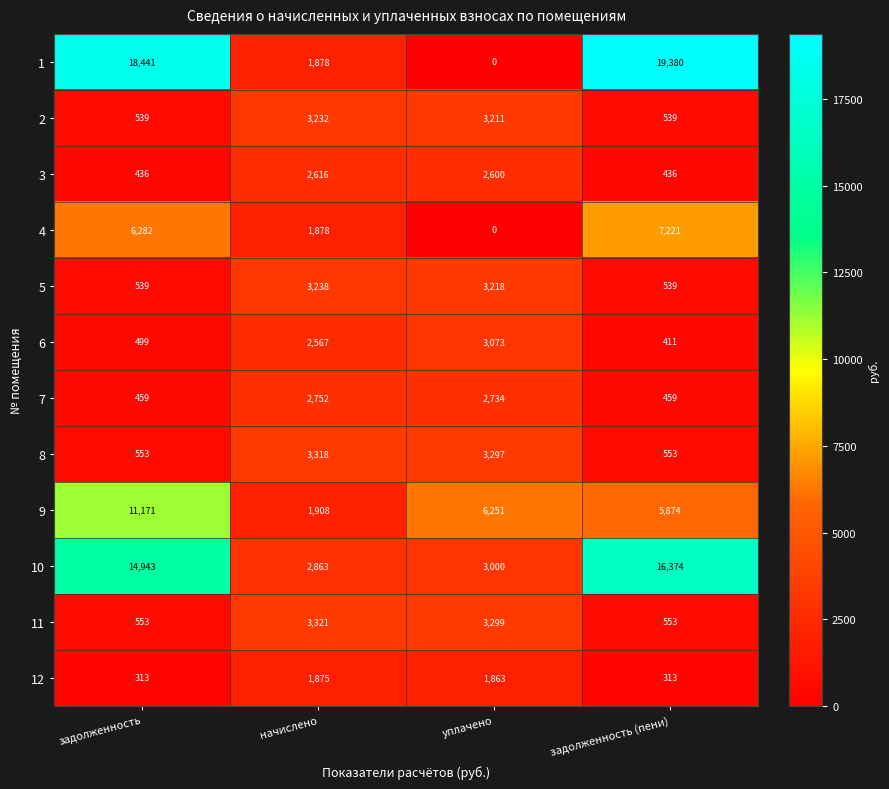

Is it true that 2 equals 3232 at начислено?

True